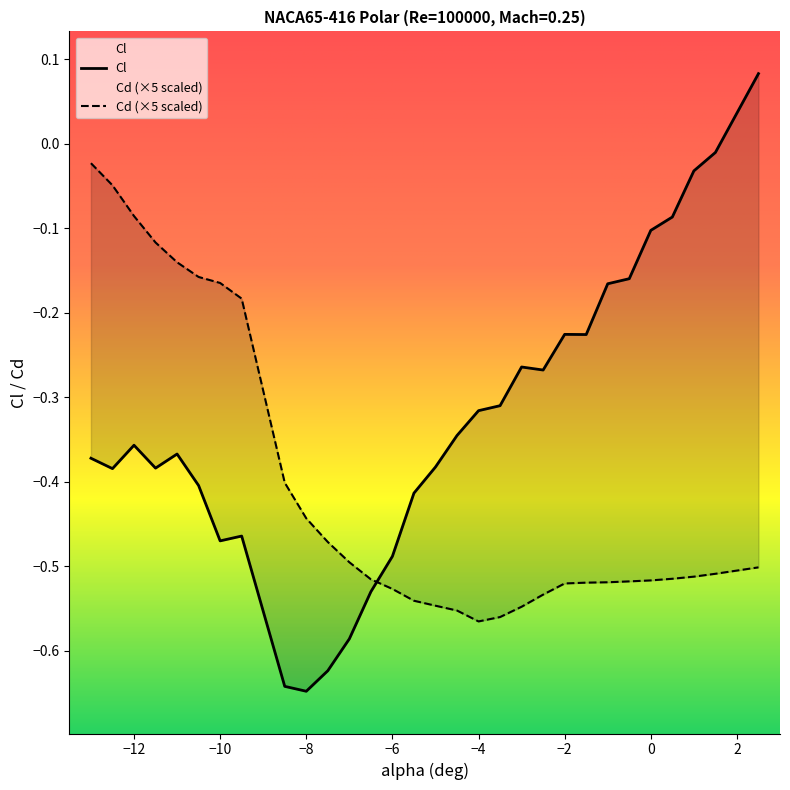

Between which two adjacent categories do Cl and Cd first intersect?

-6.5 and -6